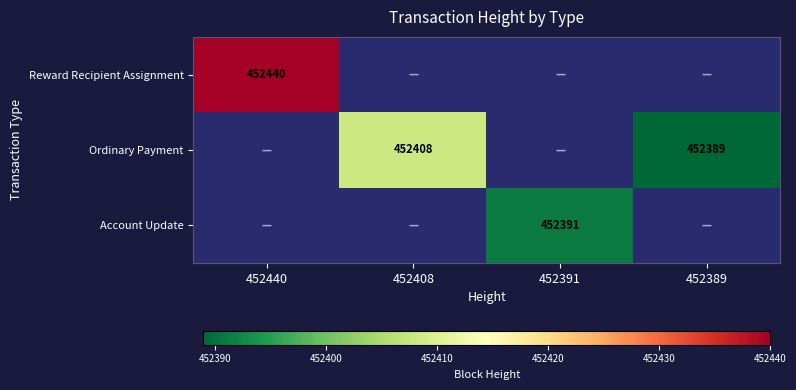

True or false: Account Update has a value of 152913 at 452391.

False